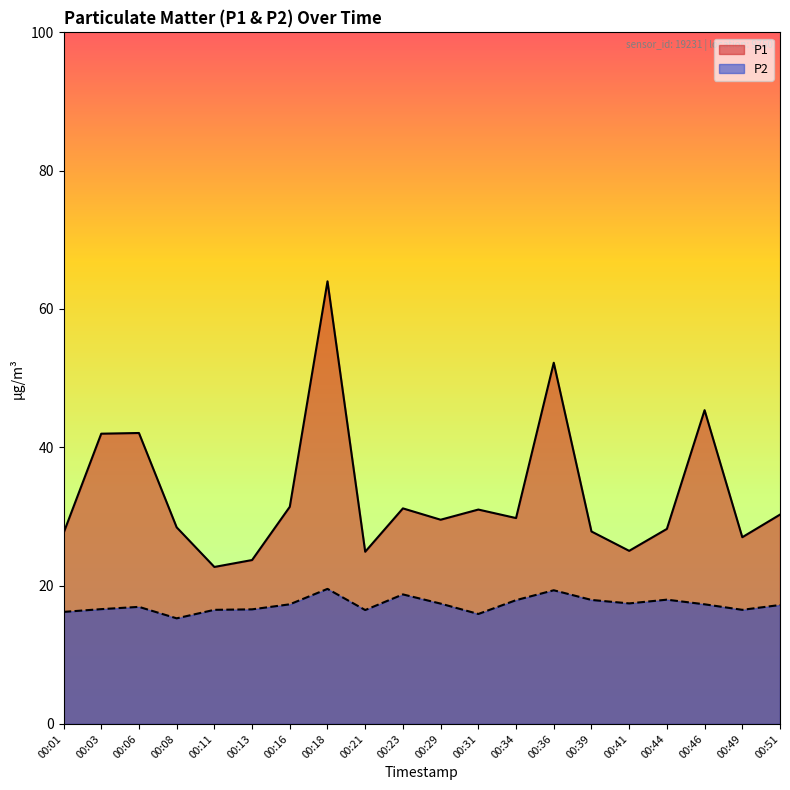

Is the value of P2 at 00:49 greater than the value of P1 at 00:46?

No